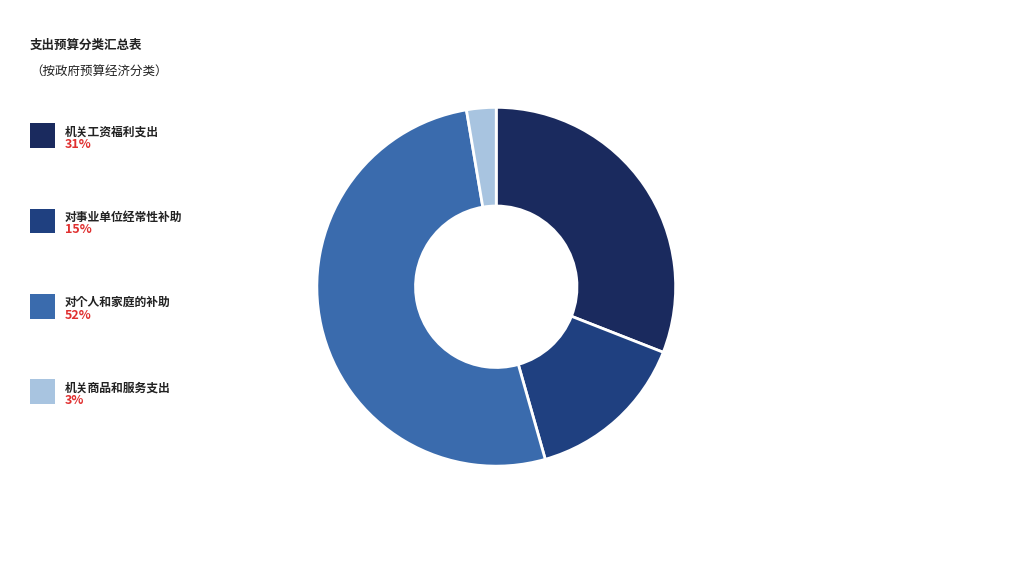

Does any single category account for the majority?

Yes